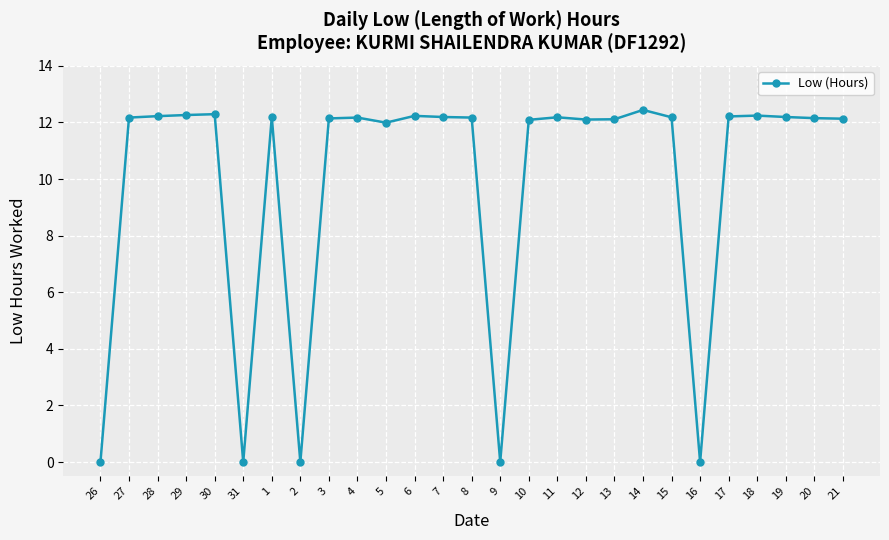

Where does the data first go above 12?

27